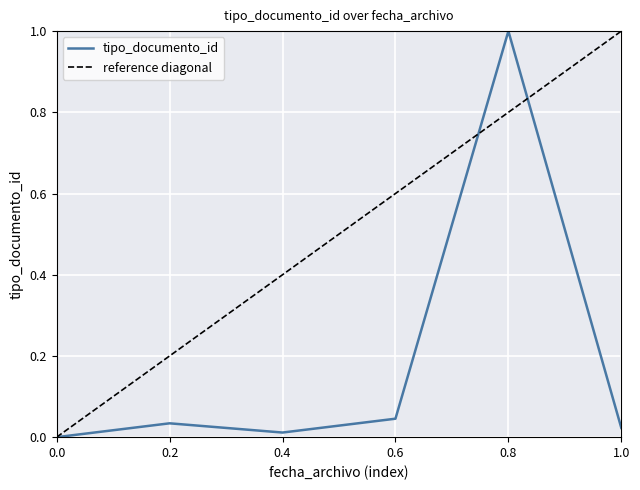

The value of tipo_documento_id at 0.0 is -0.6. True or false?

False